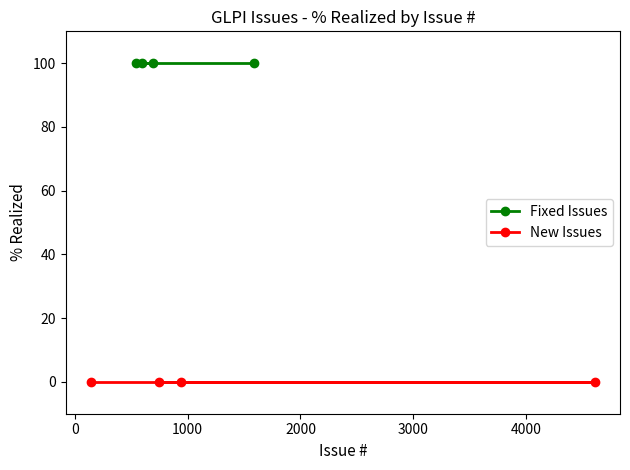

The Fixed Issues series shows 100 at 1000. True or false?

True